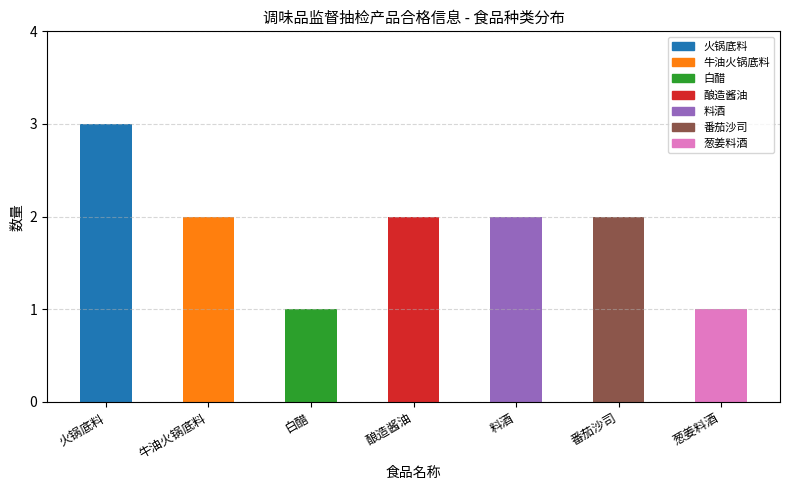

The value at 葱姜料酒 is 1. True or false?

True